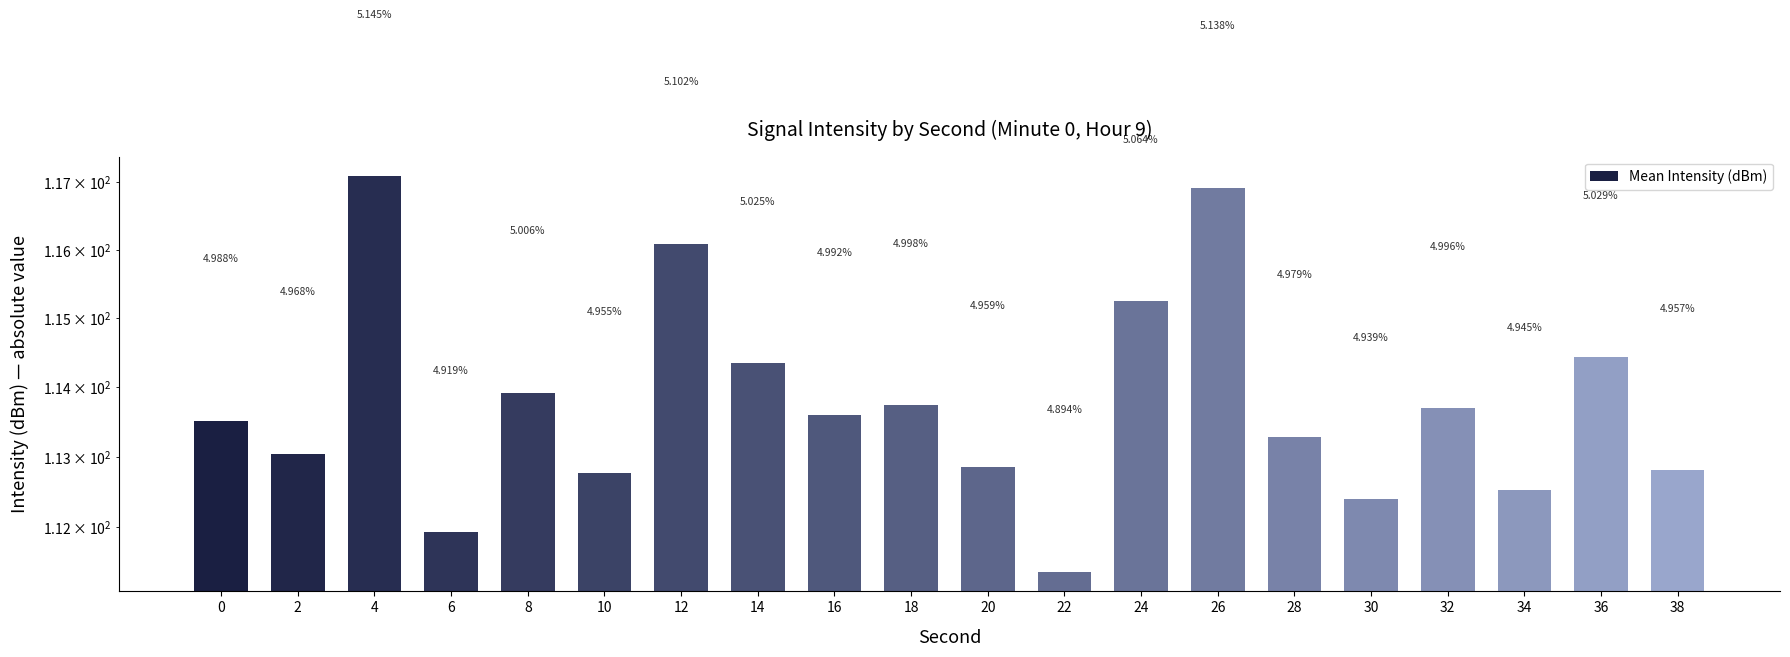

True or false: the data shows 113.6 at 16.

True